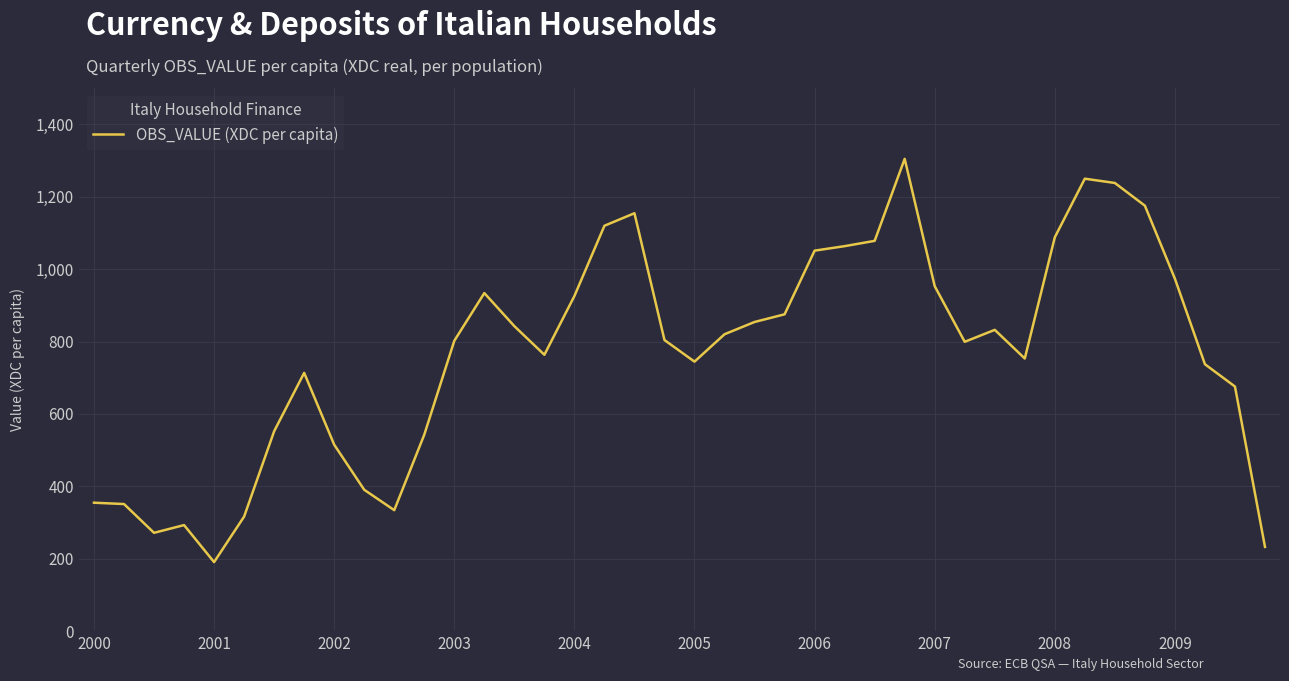

What is the minimum value shown in the chart?

190.7